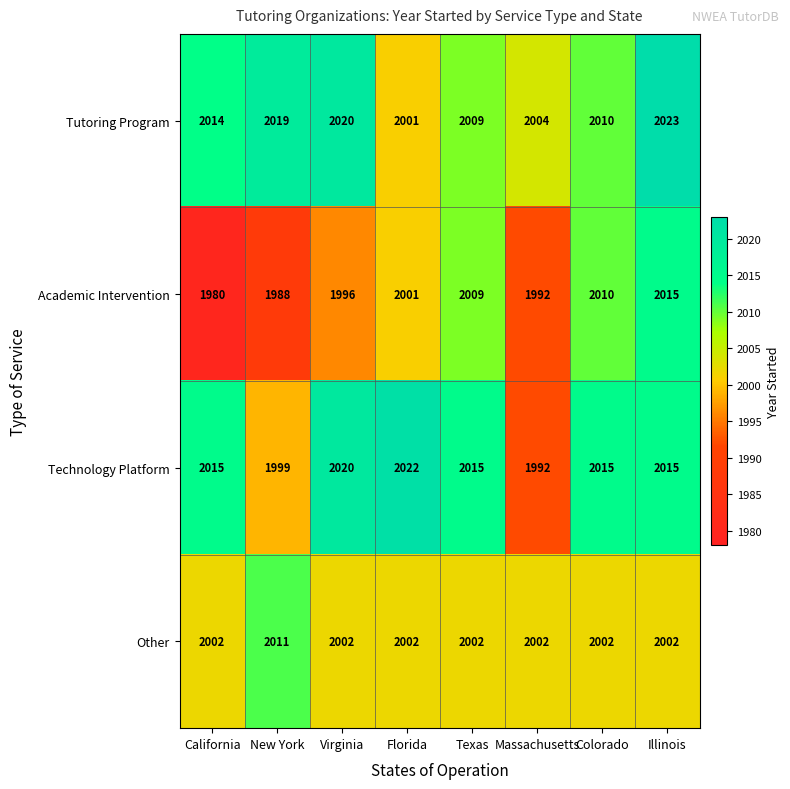

What is the difference between the maximum and second lowest values in the Other series?

9